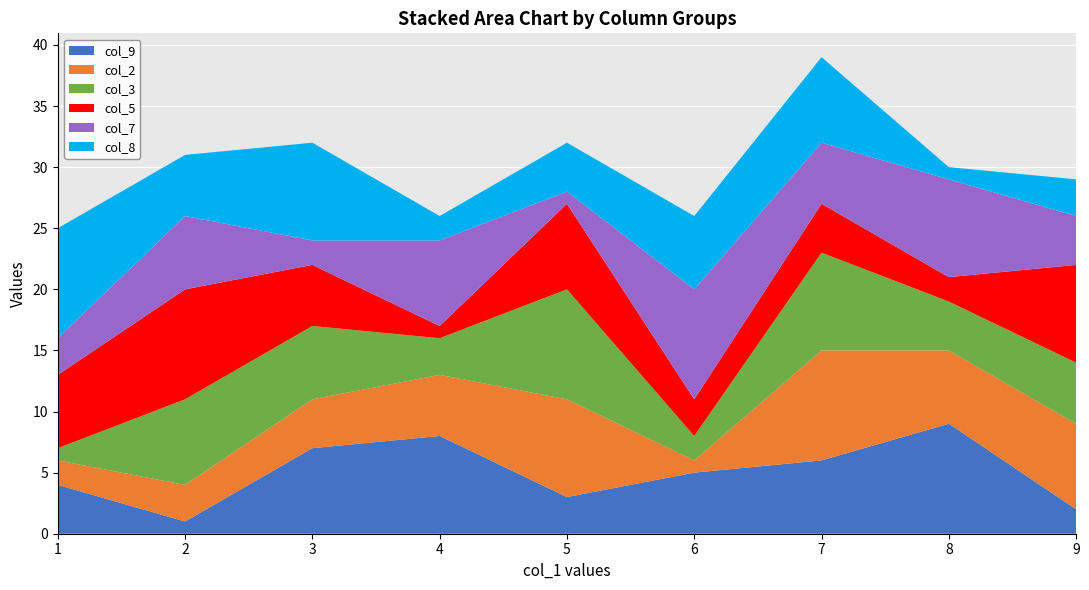

Reading left to right, list all the values displayed in this chart.

col_9: 1=4	2=1	3=7	4=8	5=3	6=5	7=6	8=9	9=2
col_2: 1=2	2=3	3=4	4=5	5=8	6=1	7=9	8=6	9=7
col_3: 1=1	2=7	3=6	4=3	5=9	6=2	7=8	8=4	9=5
col_5: 1=6	2=9	3=5	4=1	5=7	6=3	7=4	8=2	9=8
col_7: 1=3	2=6	3=2	4=7	5=1	6=9	7=5	8=8	9=4
col_8: 1=9	2=5	3=8	4=2	5=4	6=6	7=7	8=1	9=3